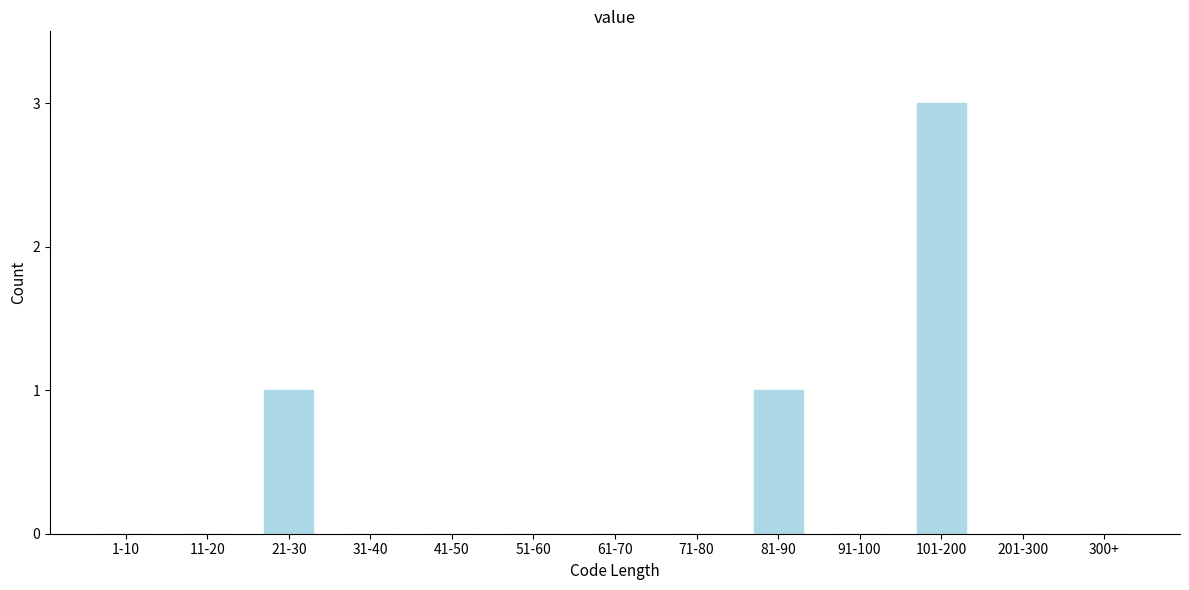

Reading left to right, what are all the values shown in this chart?

1-10=0	11-20=0	21-30=1	31-40=0	41-50=0	51-60=0	61-70=0	71-80=0	81-90=1	91-100=0	101-200=3	201-300=0	300+=0